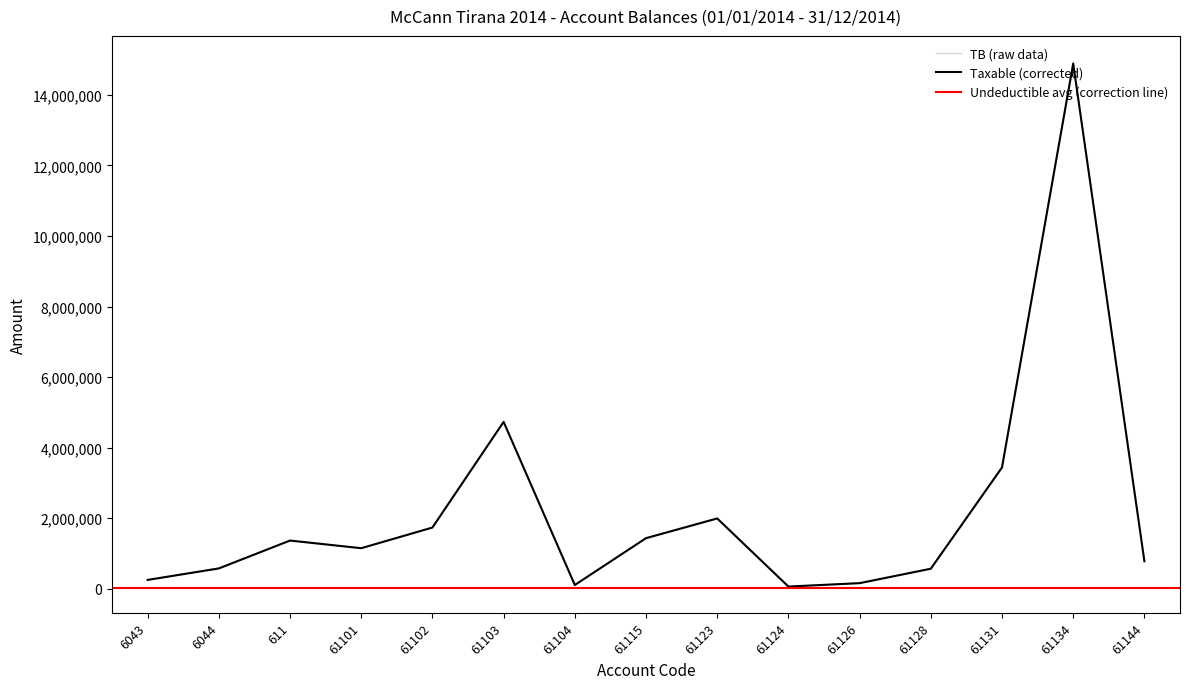

Reading right to left, what are all the values shown in this chart?

TB (raw data): 779642.1	14931158.8	3465988.5	567460.5	163090.0	61813.2	2010362.2	1434003.2	105900.0	4735066.9	1735151.5	1149043.7	1366068.5	588118.9	250227.1
Taxable (corrected): 779642.1	14887859.8	3437988.5	567460.5	157990.0	61813.2	1991862.2	1433753.2	105900.0	4731146.9	1735151.5	1149043.7	1366068.5	575296.9	250227.1